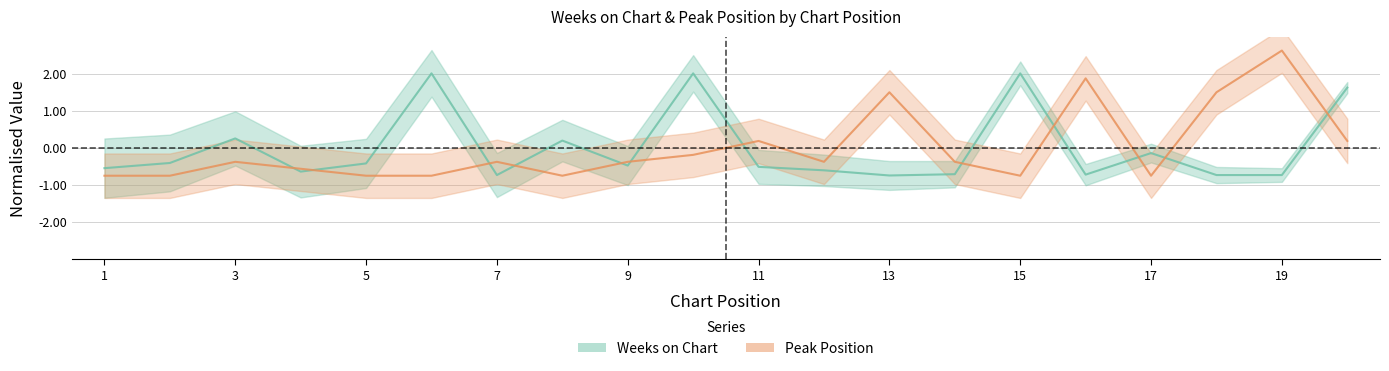

Where is the first local maximum for Weeks on Chart?

3